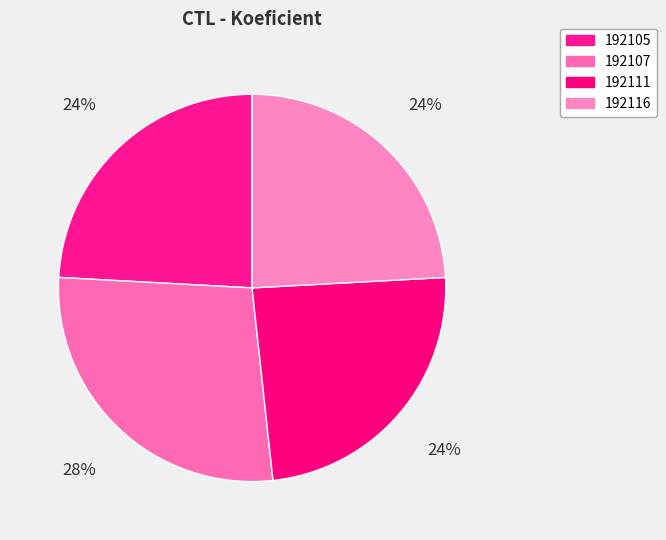

How many slices are in this pie chart?

4